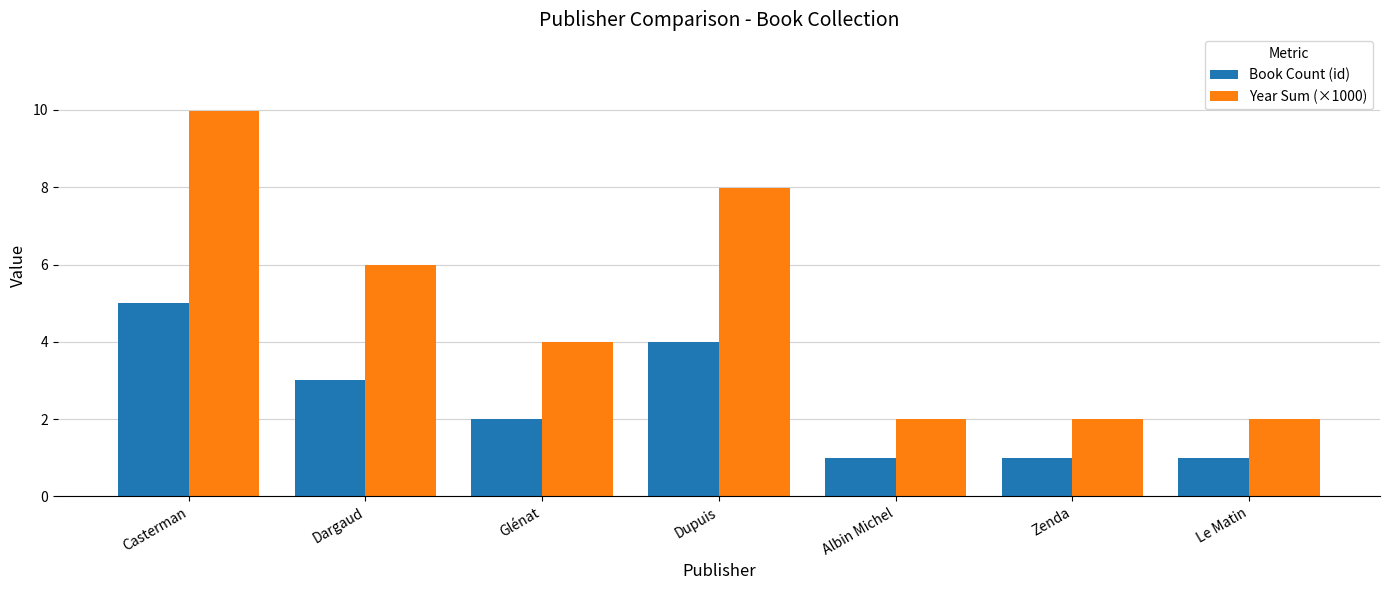

How many values in the Year Sum (×1000) series are below 3?

3